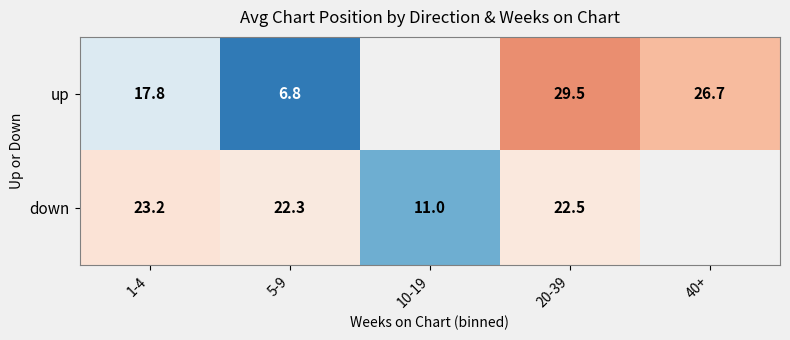

The value of up at 5-9 is 2.4. True or false?

False